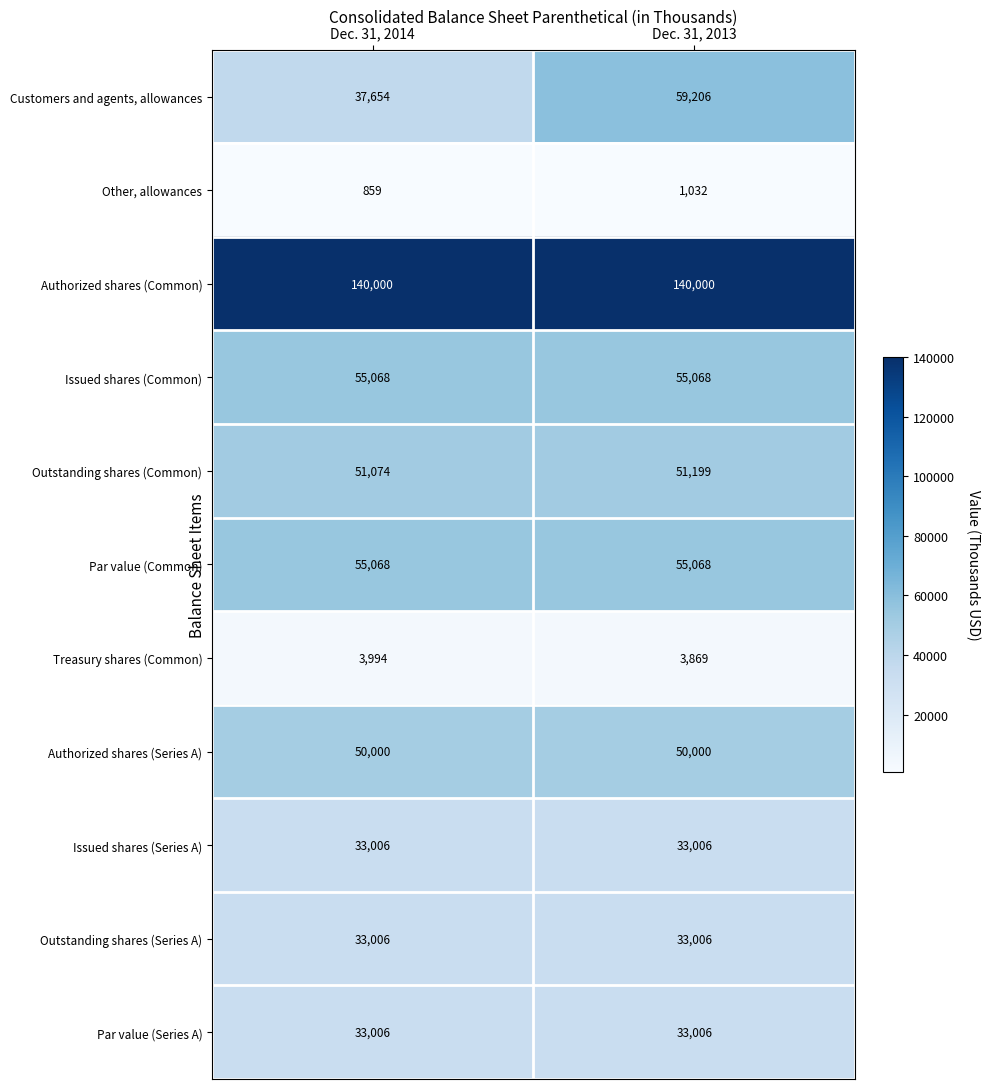

Is it true that Authorized shares (Common) equals 140000 at Dec. 31, 2014?

True